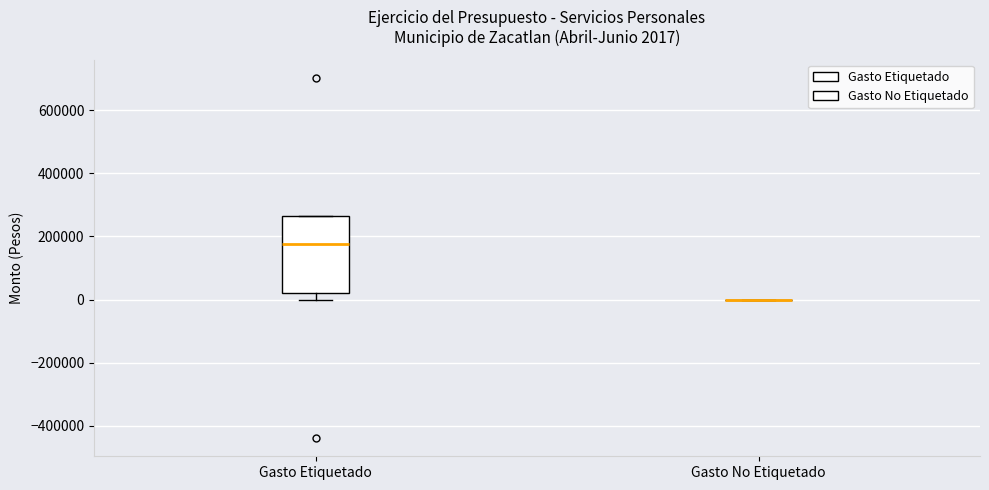

Comparing the boxes themselves (not the whiskers), which one is the tallest?

Gasto Etiquetado